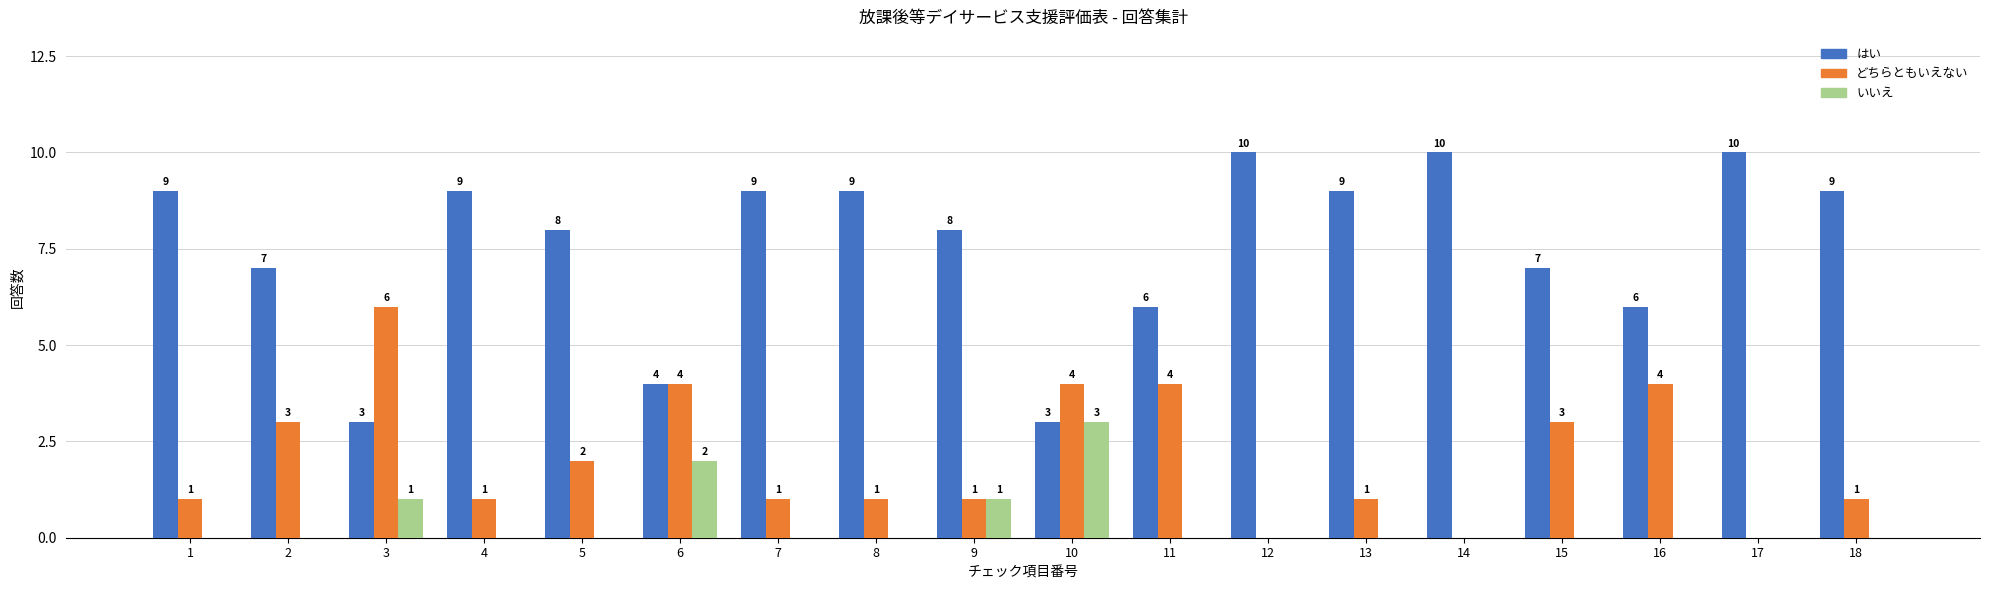

Reading left to right, extract all data points from this chart.

はい: 1=9	2=7	3=3	4=9	5=8	6=4	7=9	8=9	9=8	10=3	11=6	12=10	13=9	14=10	15=7	16=6	17=10	18=9
どちらともいえない: 1=1	2=3	3=6	4=1	5=2	6=4	7=1	8=1	9=1	10=4	11=4	12=0	13=1	14=0	15=3	16=4	17=0	18=1
いいえ: 1=0	2=0	3=1	4=0	5=0	6=2	7=0	8=0	9=1	10=3	11=0	12=0	13=0	14=0	15=0	16=0	17=0	18=0